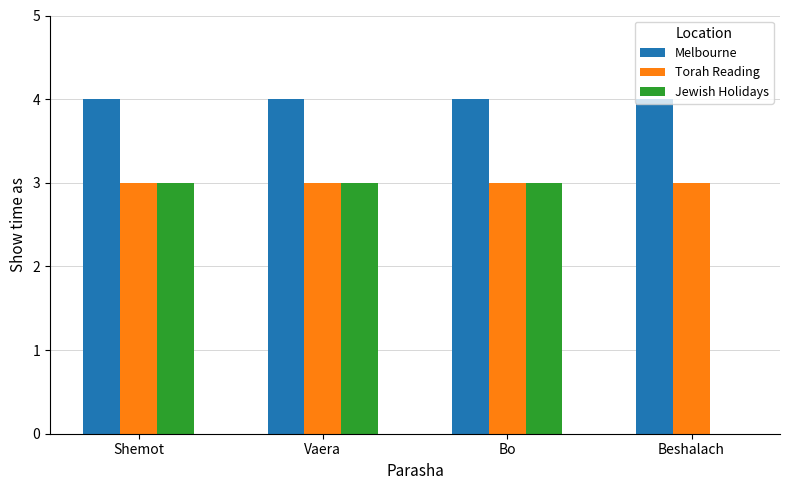

What is the highest value of the Jewish Holidays series?

3